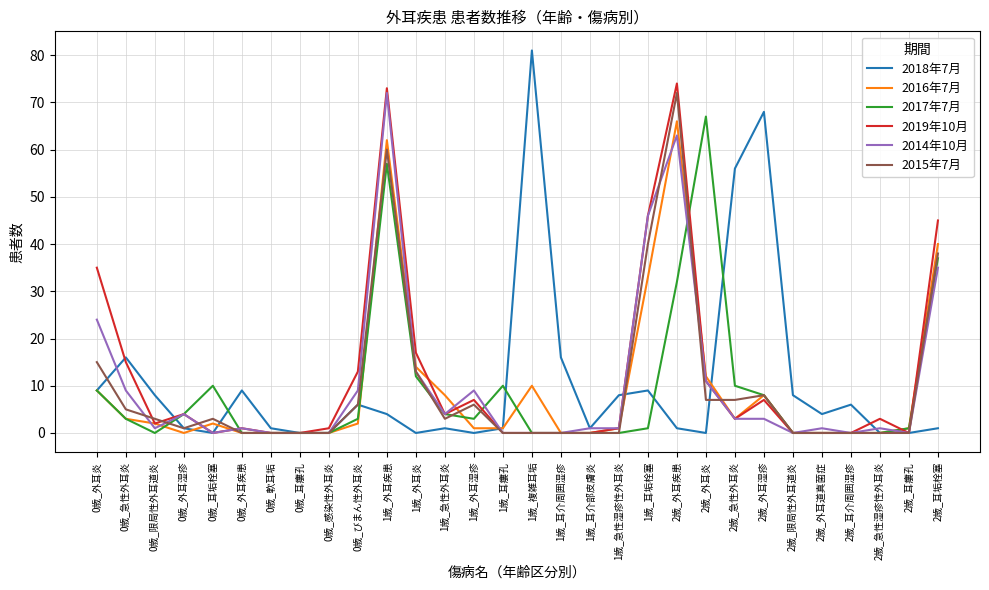

At which label does 2018年7月 reach its peak?

1歳_複雑耳垢